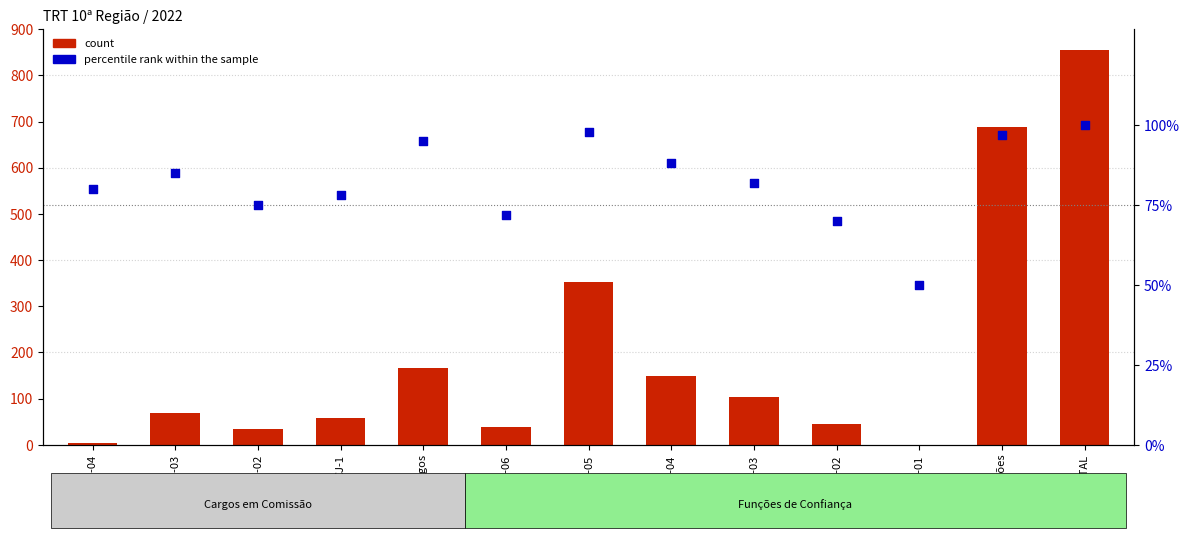

Which series has the widest spread of Y values?

count